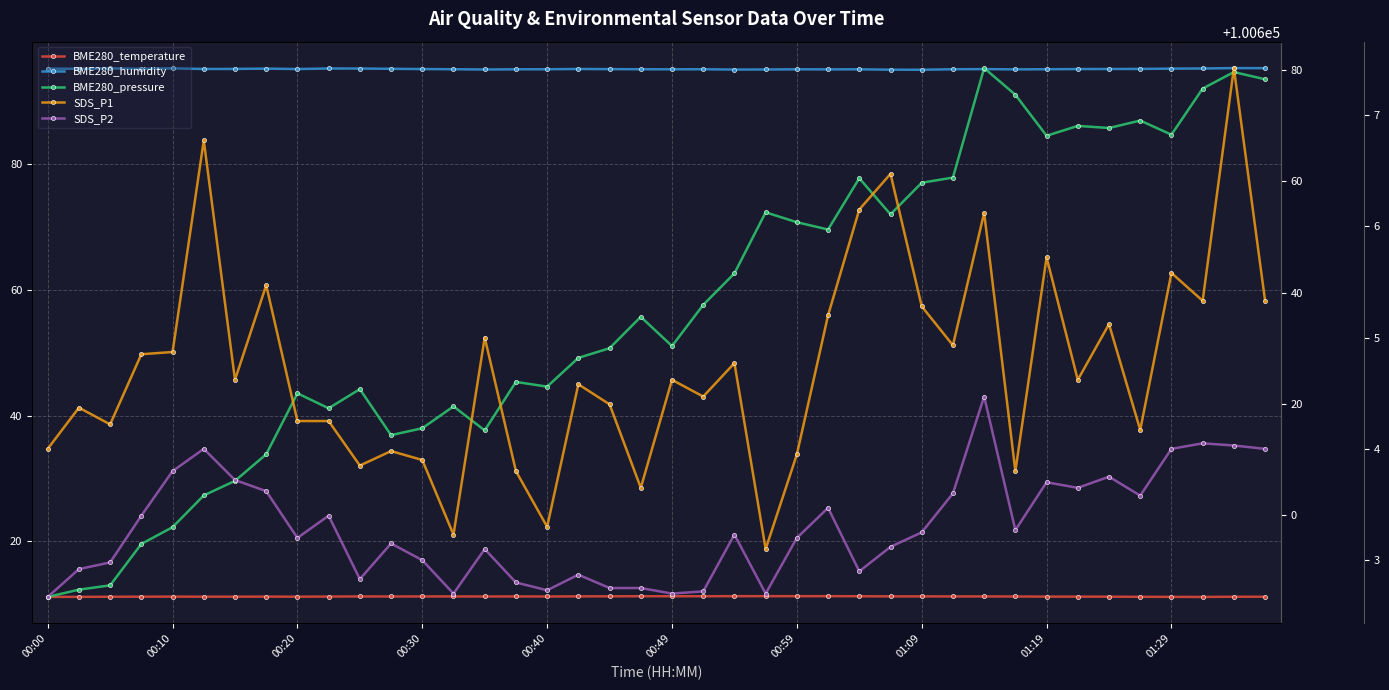

In BME280_humidity, how many points are lower than both neighbors (excluding endpoints)?

10